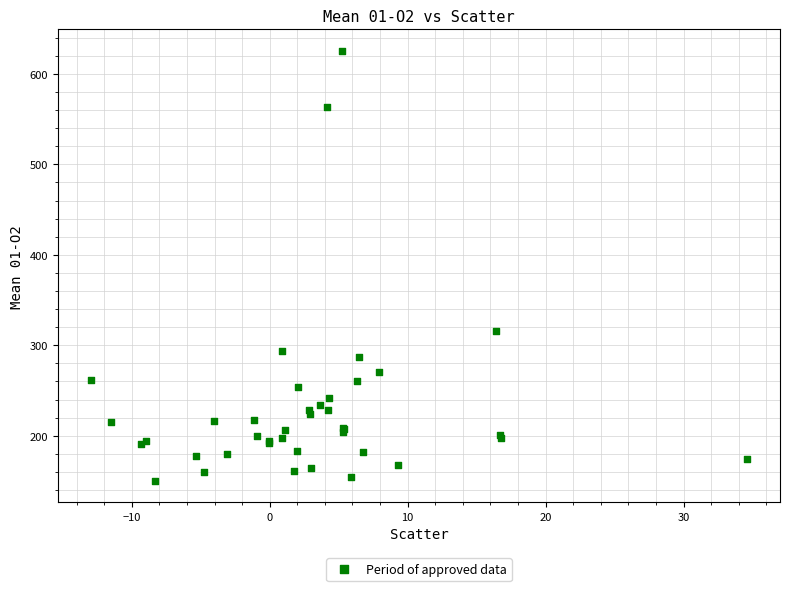

What Y value in the scatter plot is closest to 387?

315.9